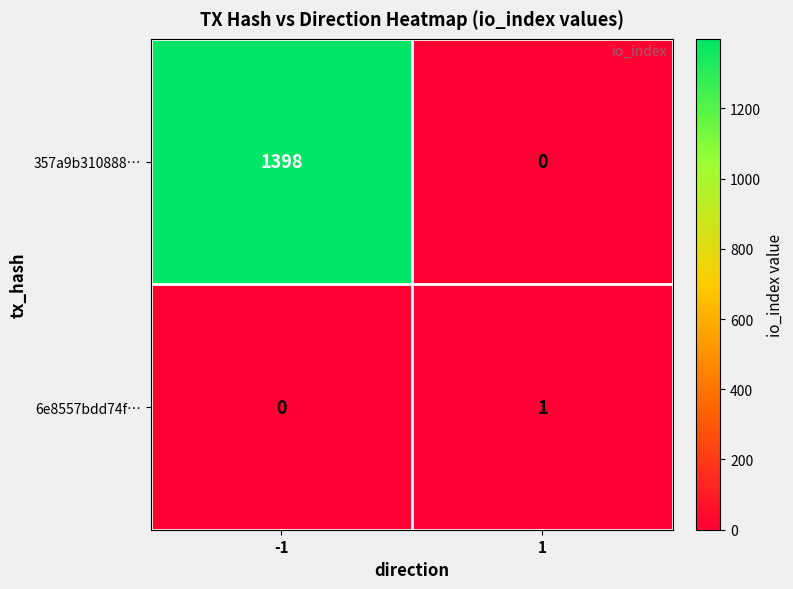

Between -1 and 1, which series saw the biggest shift?

357a9b310888…